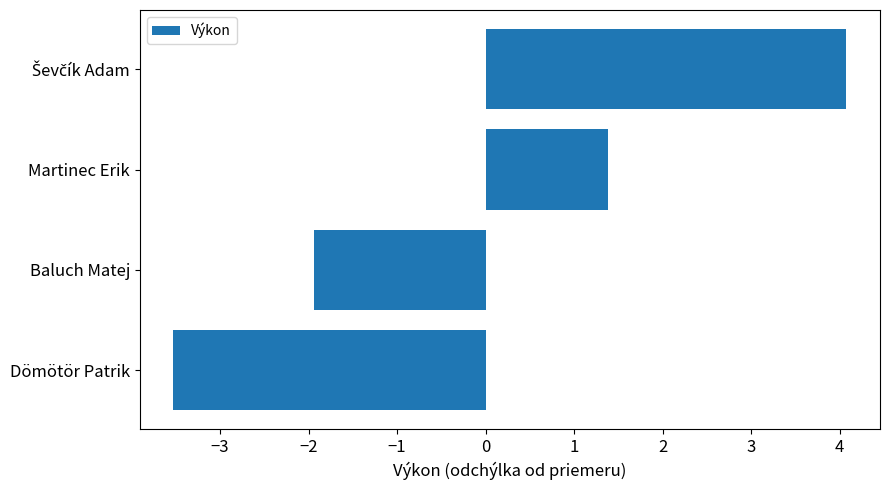

Reading bottom to top, list all the values displayed in this chart.

-3.5	-1.9	1.4	4.1